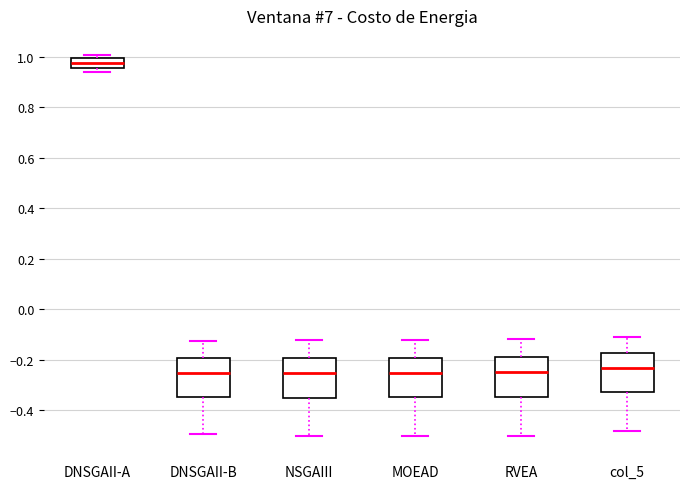

Reading left to right, read every box against the y-axis: the position of its median line, the range the box covers, and the ends of its whiskers. The values are not printed on the chart, so give them approximately, as read against the axis.

DNSGAII-A: median 0.98, box 0.96 to 1.00, whiskers 0.94 to 1.00 (just above the box's upper edge)
DNSGAII-B: median -0.26, box -0.34 to -0.20, whiskers -0.50 to -0.12
NSGAIII: median -0.26, box -0.36 to -0.20, whiskers -0.50 to -0.12
MOEAD: median -0.26, box -0.34 to -0.20, whiskers -0.50 to -0.12
RVEA: median -0.24, box -0.34 to -0.18, whiskers -0.50 to -0.12
col_5: median -0.24, box -0.34 to -0.18, whiskers -0.48 to -0.10